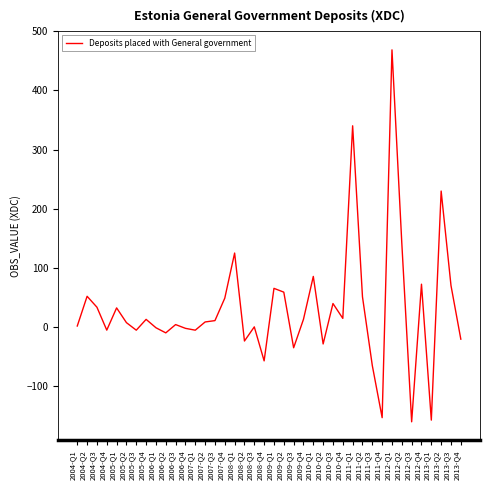

What is the difference between the second highest and minimum values?

500.4